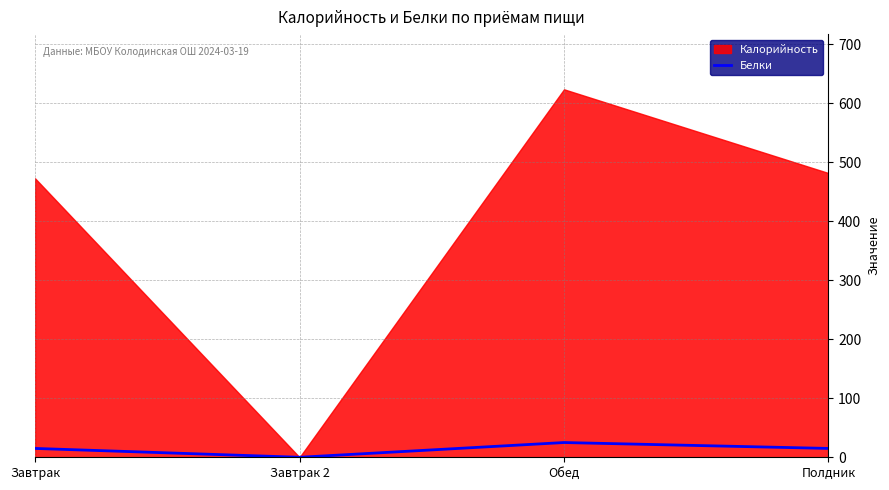

The value of Белки at Полдник is 15. True or false?

True